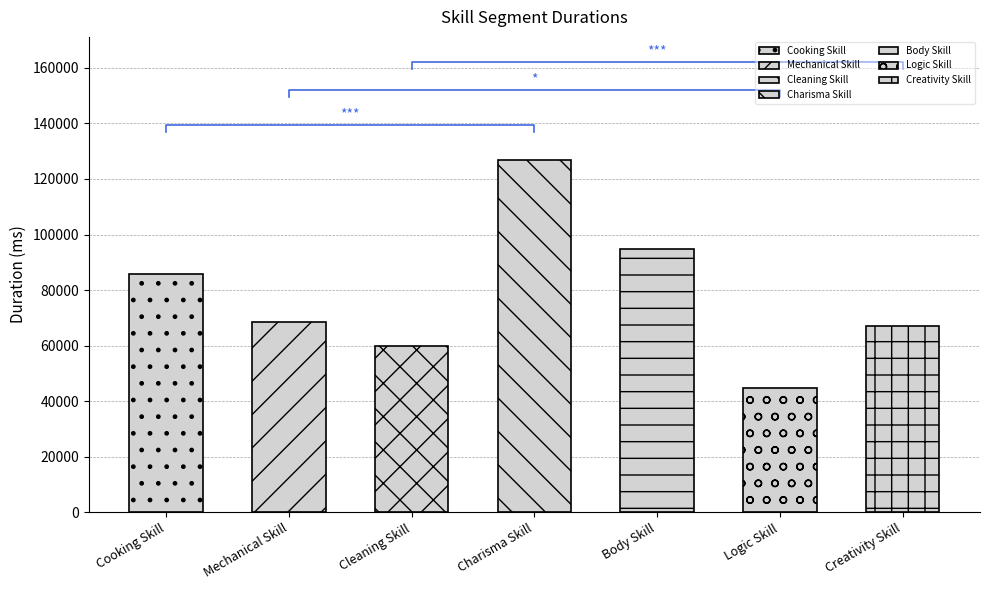

What is the approximate value at Cooking Skill, to the nearest 50?

85900